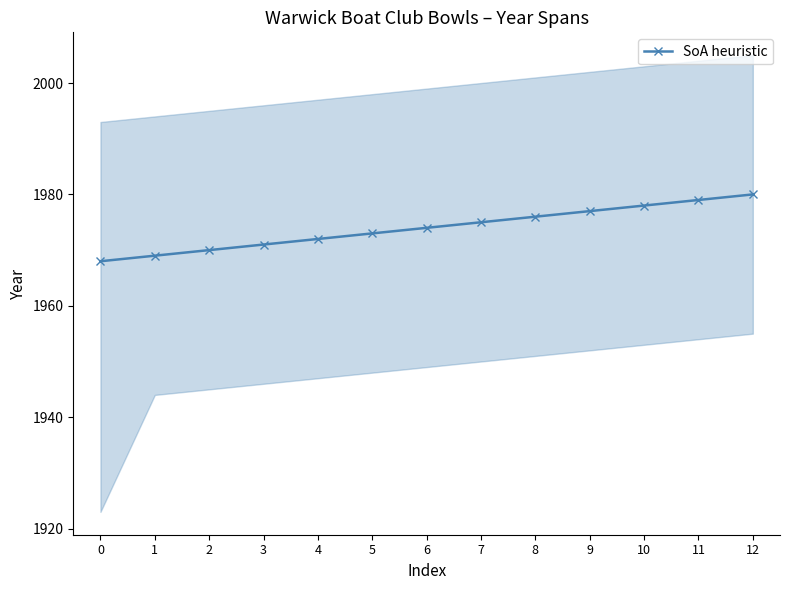

Reading left to right, extract all data points from this chart.

1968	1969	1970	1971	1972	1973	1974	1975	1976	1977	1978	1979	1980